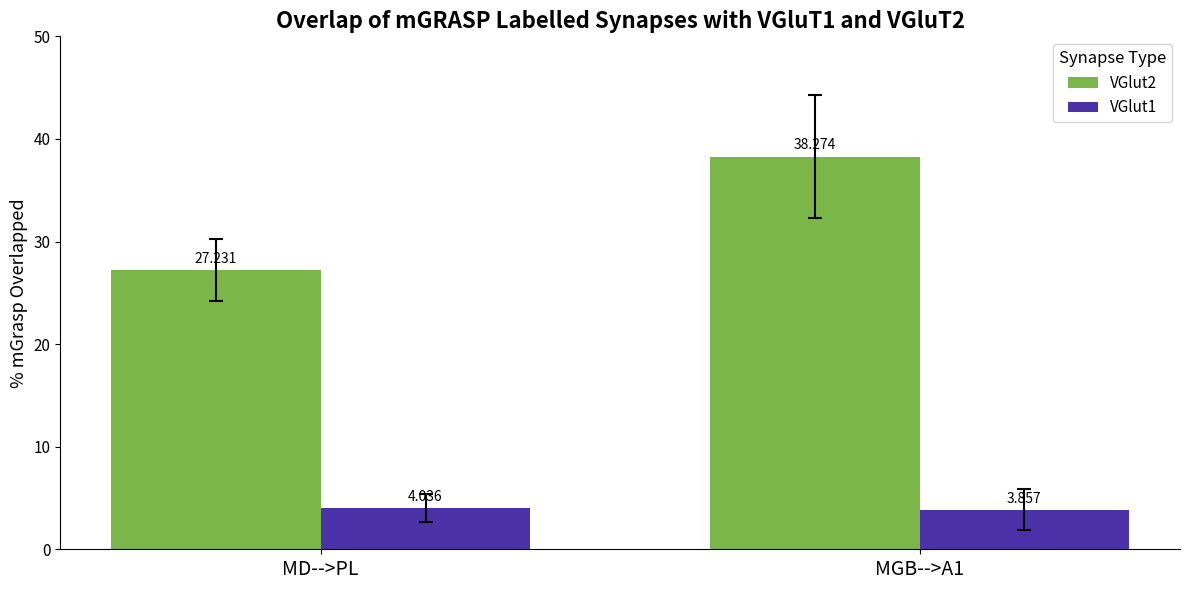

At which label does VGlut1 first exceed 4?

MD-->PL